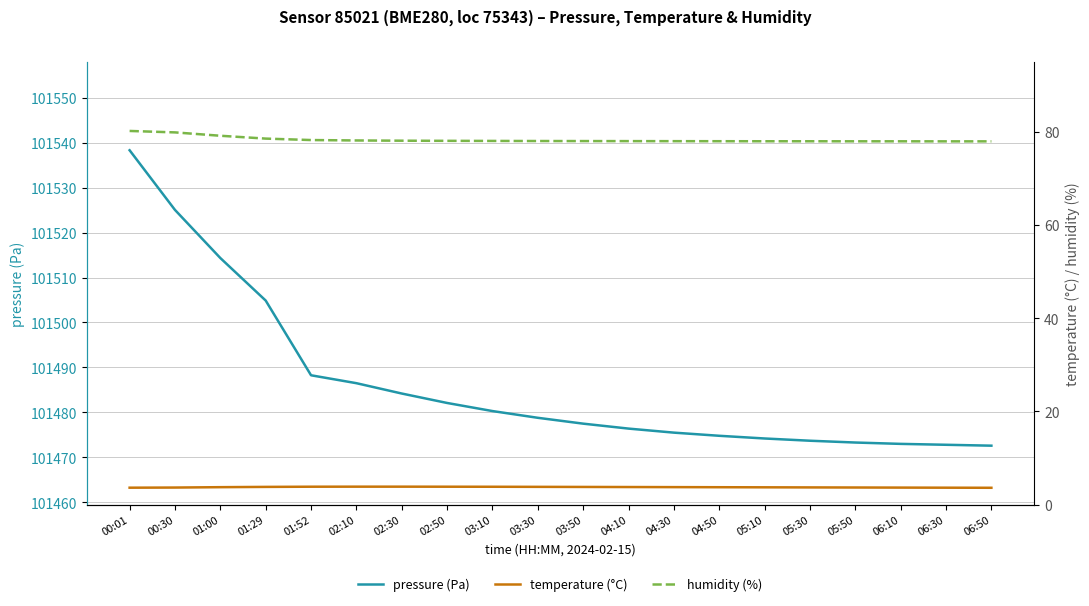

Count the number of data series in this chart.

3